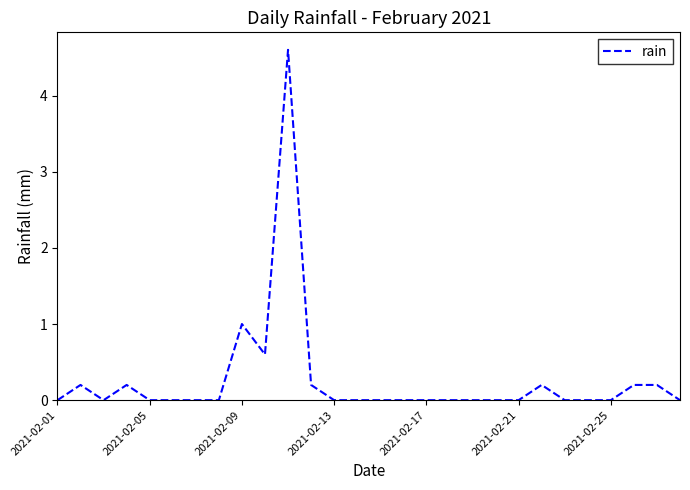

Reading left to right, extract all data points from this chart.

0.0	0.2	0.0	0.2	0.0	0.0	0.0	0.0	1.0	0.6	4.6	0.2	0.0	0.0	0.0	0.0	0.0	0.0	0.0	0.0	0.0	0.2	0.0	0.0	0.0	0.2	0.2	0.0